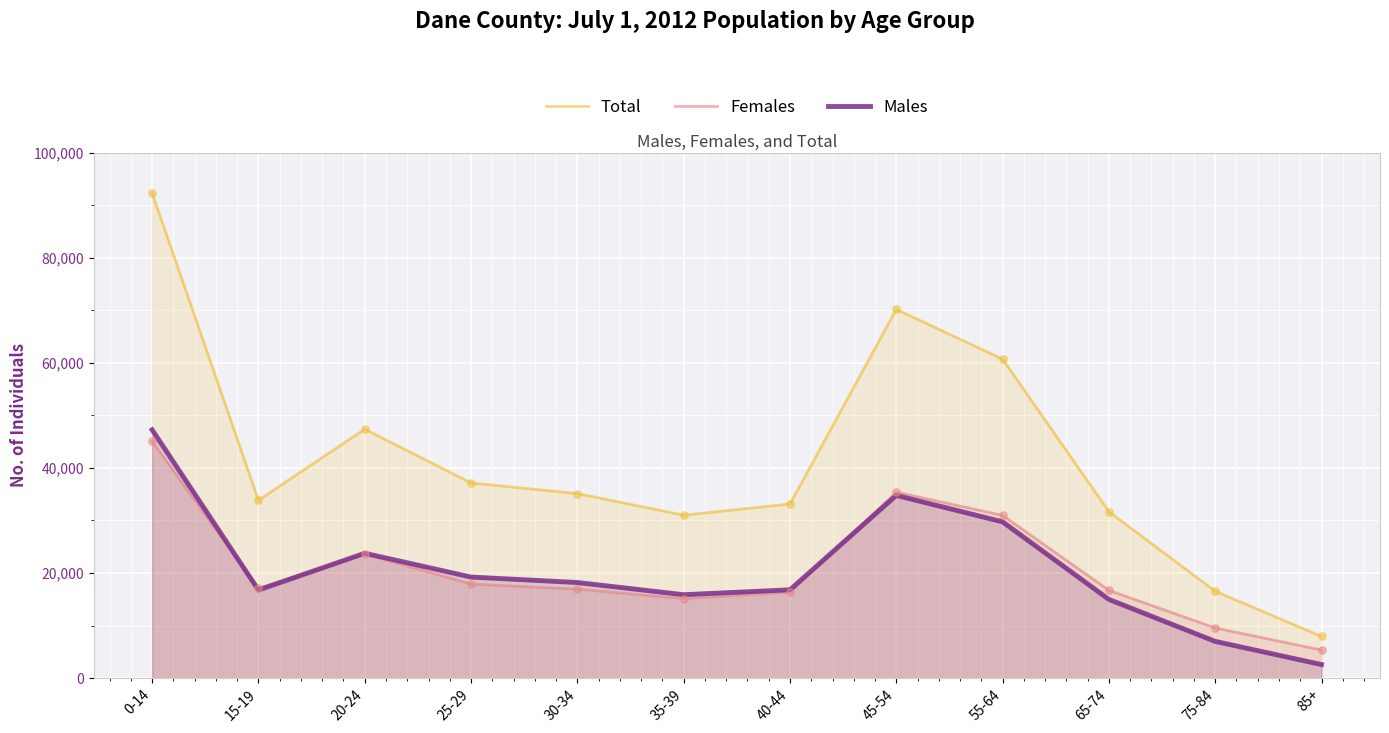

What is the total value across all series at 55-64?

121438